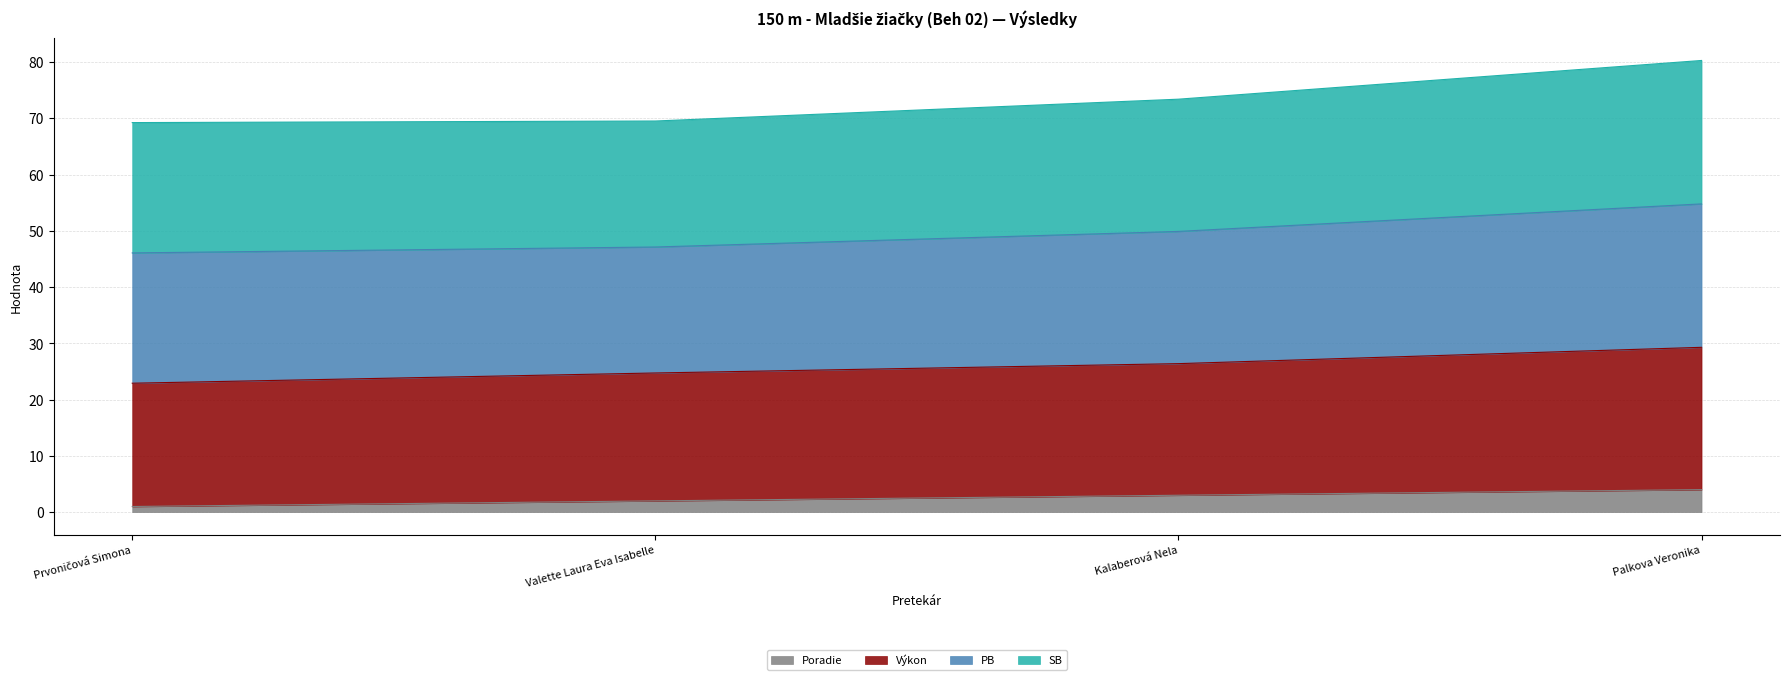

Does the chart display data point markers on the line(s)?

No